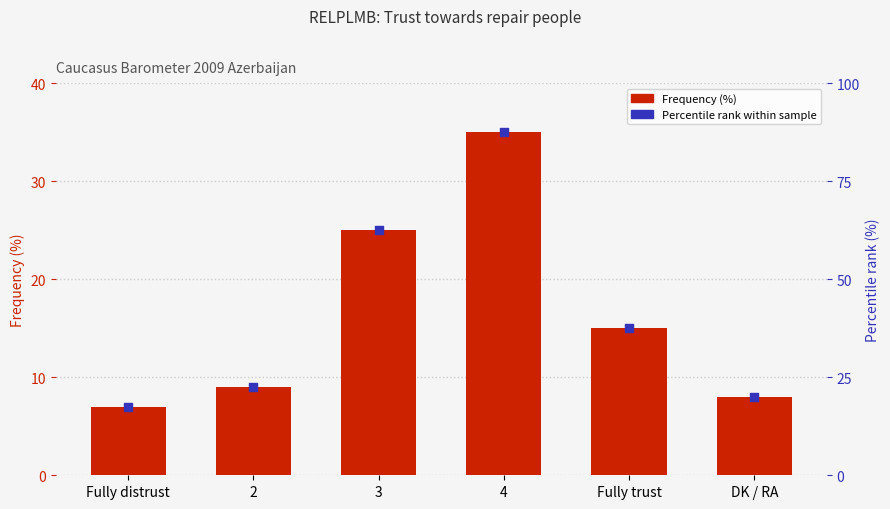

At which category is the sum across all series the highest?

4